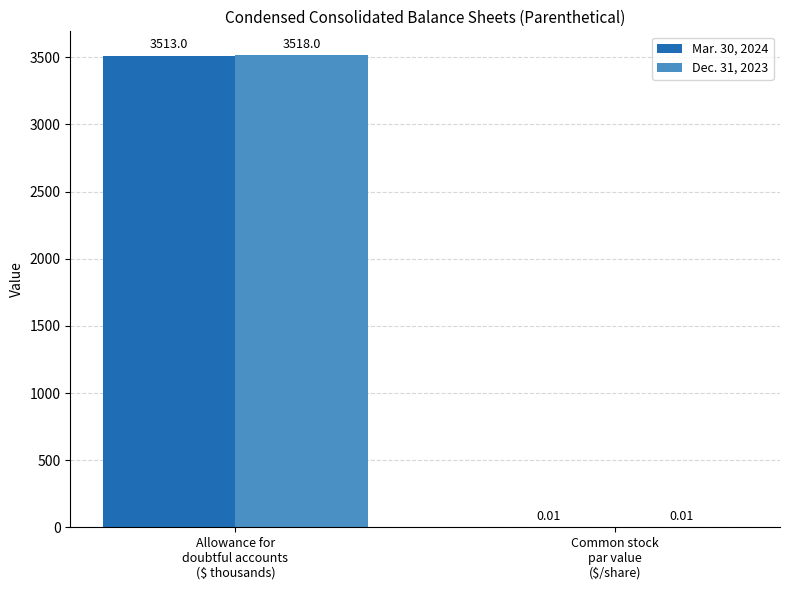

What is the sum of all Dec. 31, 2023 values?

3518.0